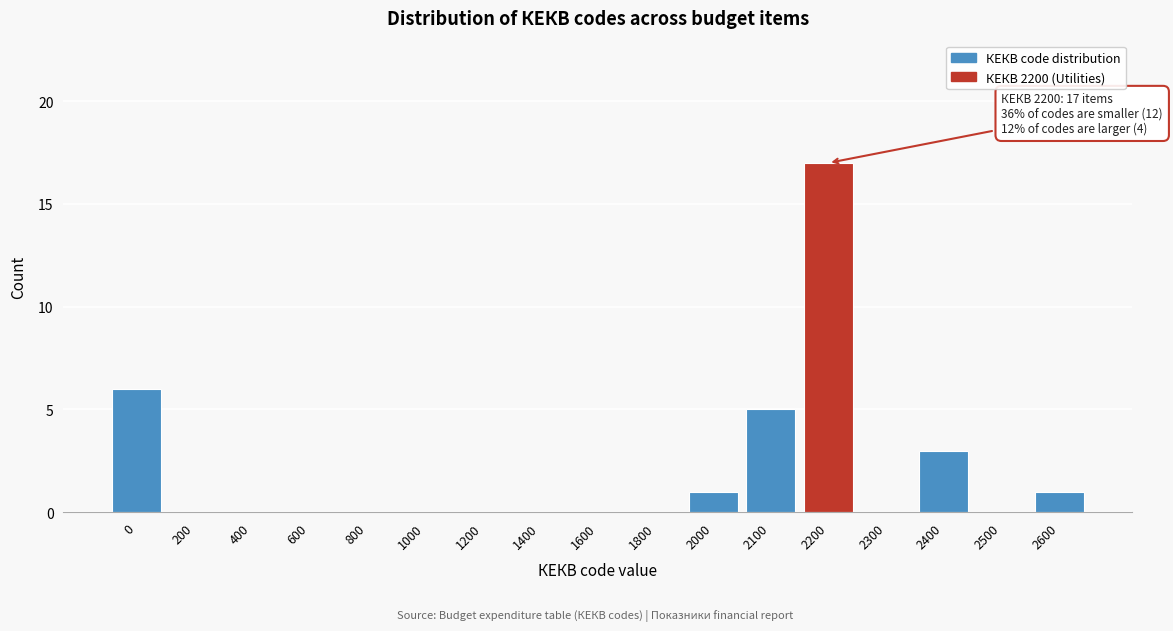

Reading left to right, what are all the values shown in this chart?

0=6	200=0	400=0	600=0	800=0	1000=0	1200=0	1400=0	1600=0	1800=0	2000=1	2100=5	2200=17	2300=0	2400=3	2500=0	2600=1